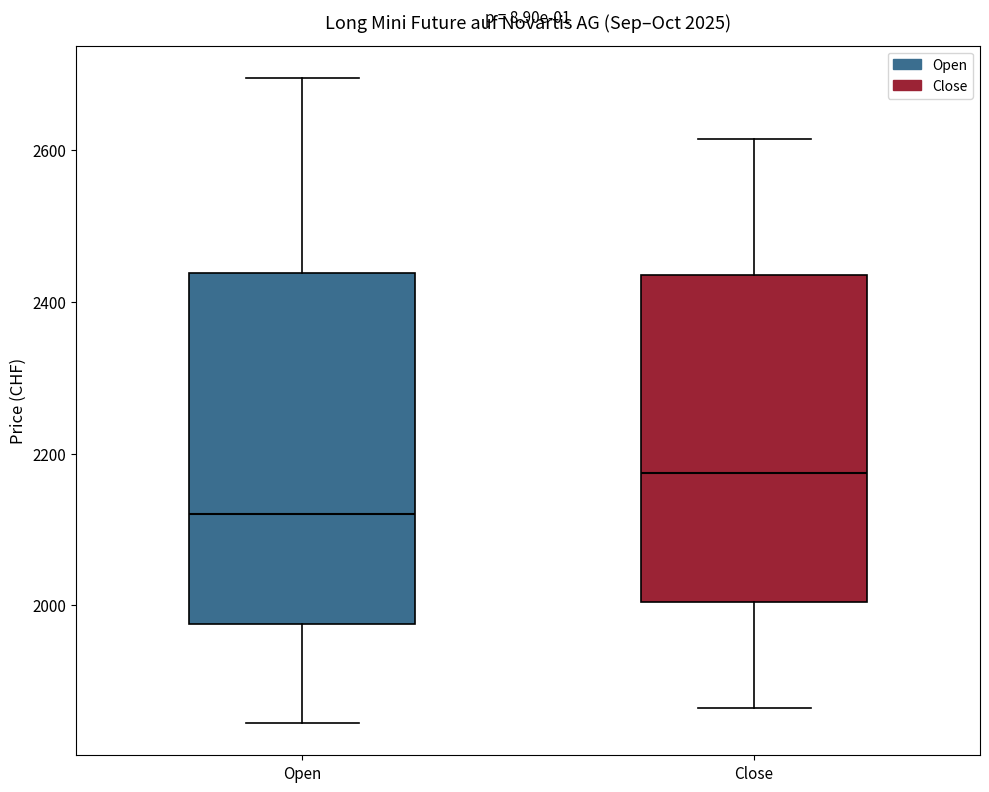

Comparing the boxes themselves (not the whiskers), which one is the tallest?

Open